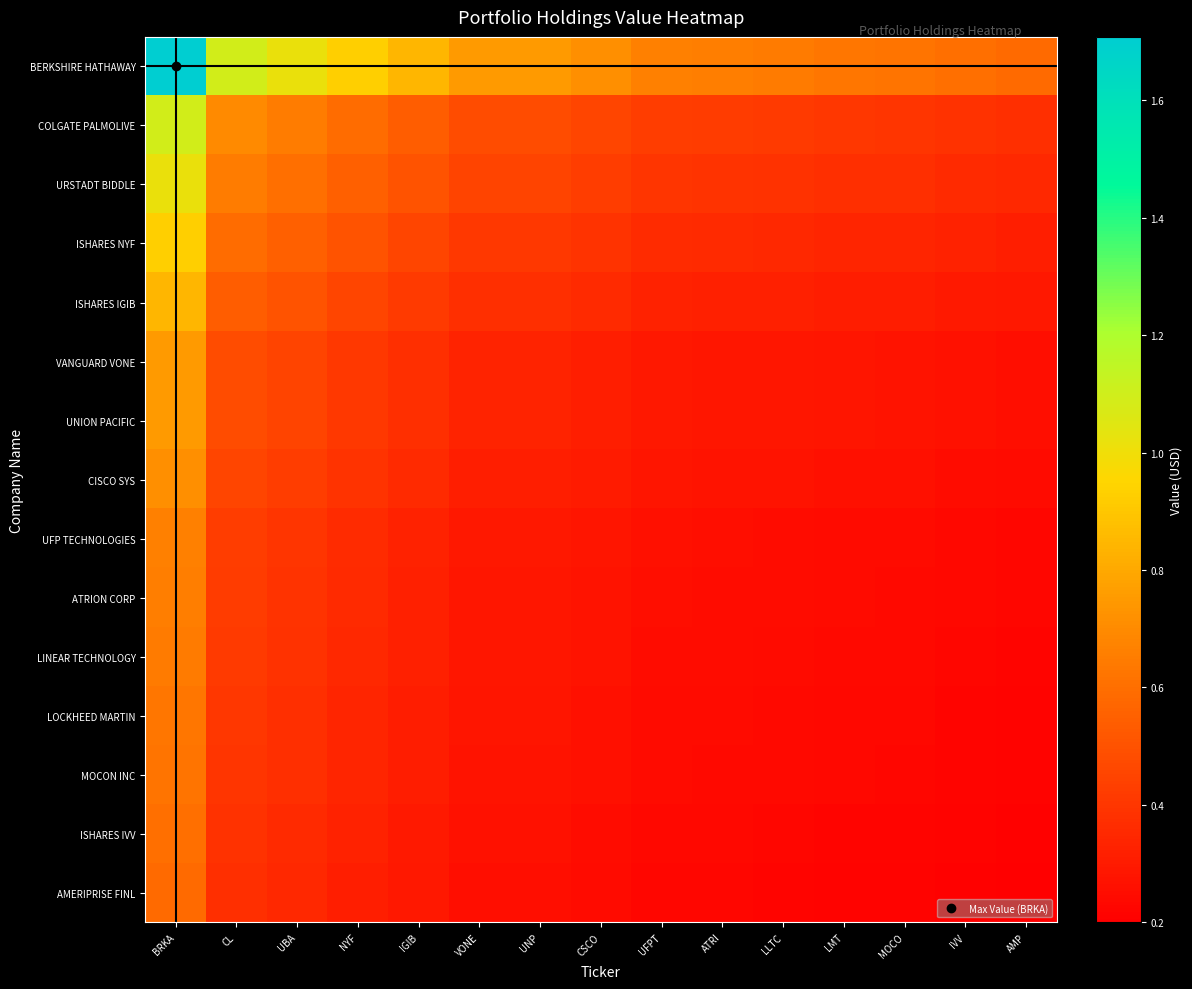

At which category does the chart reach its minimum across all series?

AMP